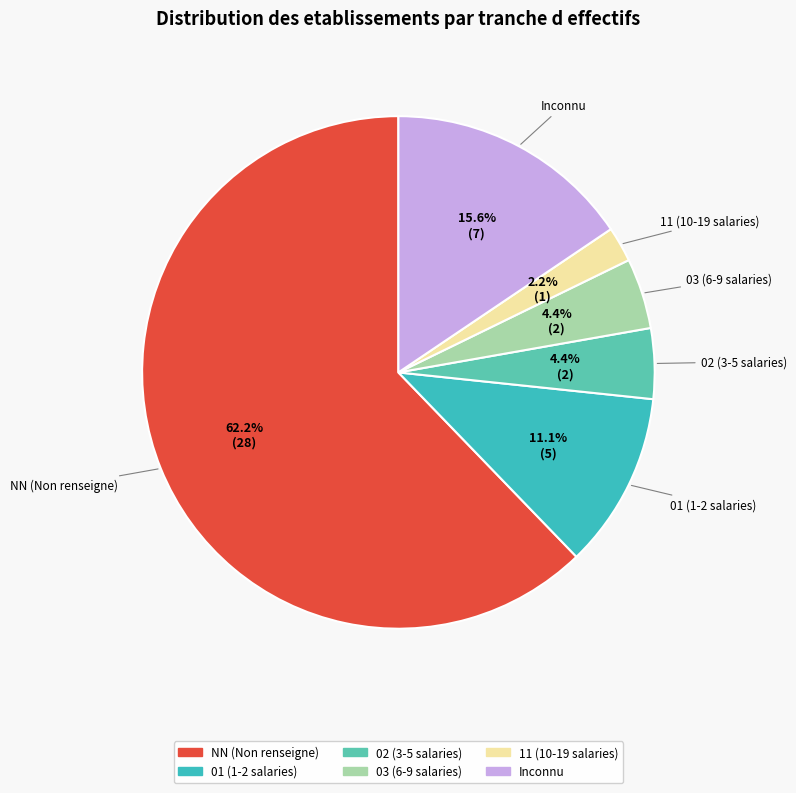

How many slices are in this pie chart?

6